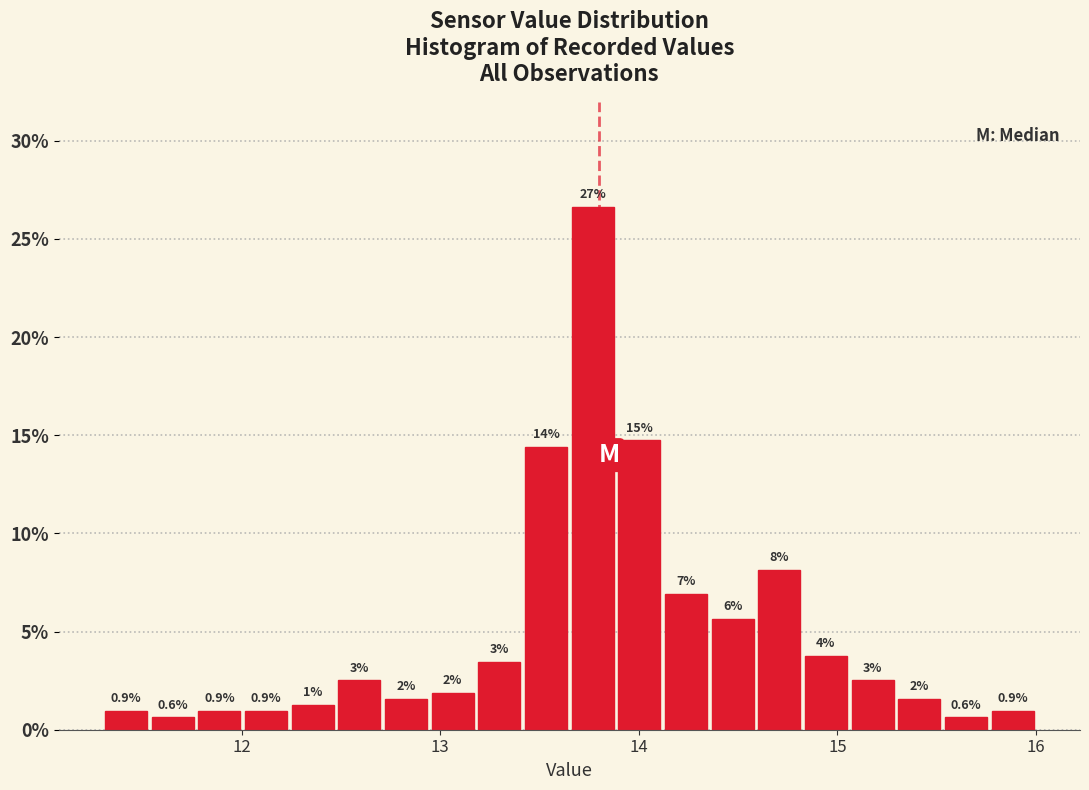

Around what value on the x-axis is the tallest bar? Give the approximate position of its centre, as read against the axis.

13.8